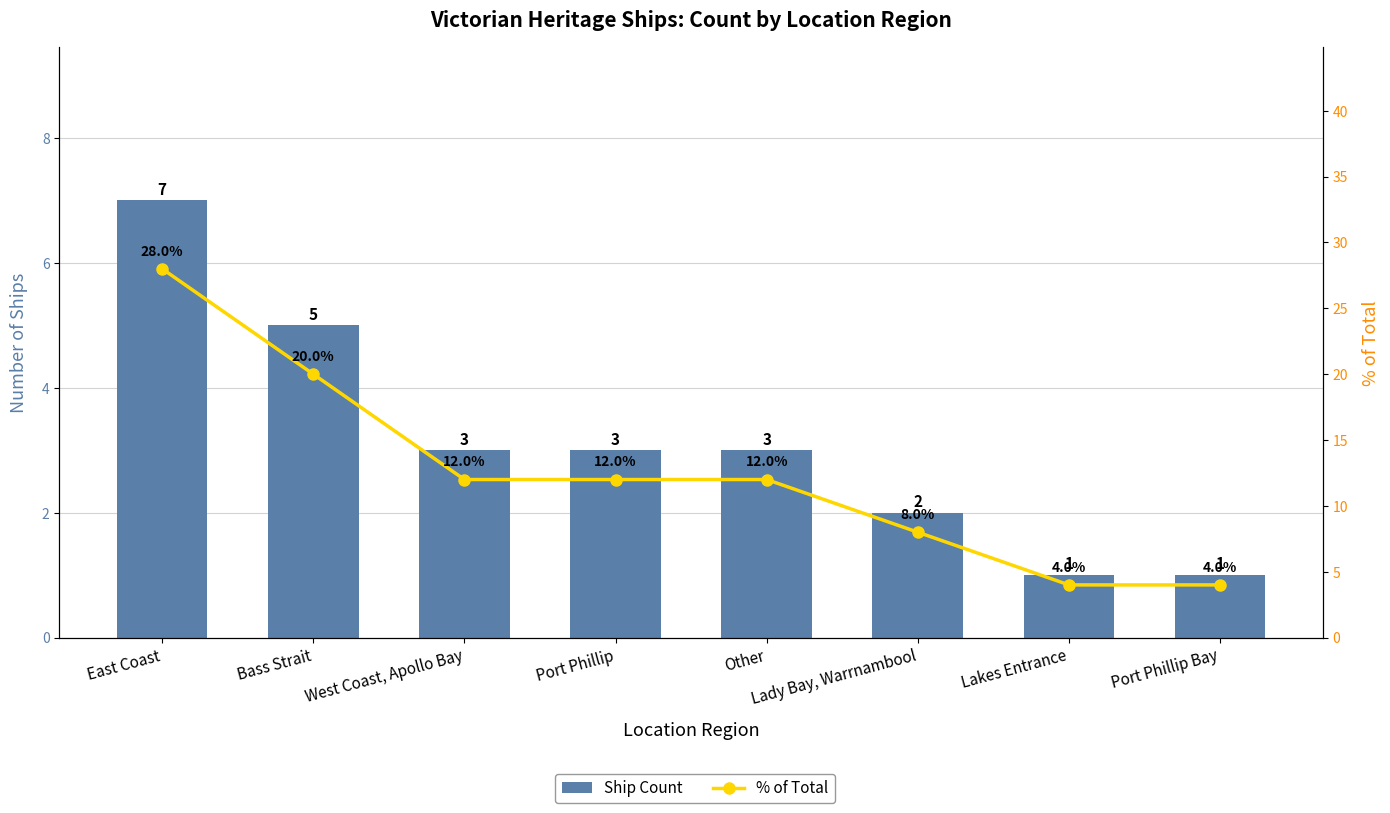

Rank the categories by % of Total value from lowest to highest.

Lakes Entrance, Port Phillip Bay, Lady Bay, Warrnambool, West Coast, Apollo Bay, Port Phillip, Other, Bass Strait, East Coast